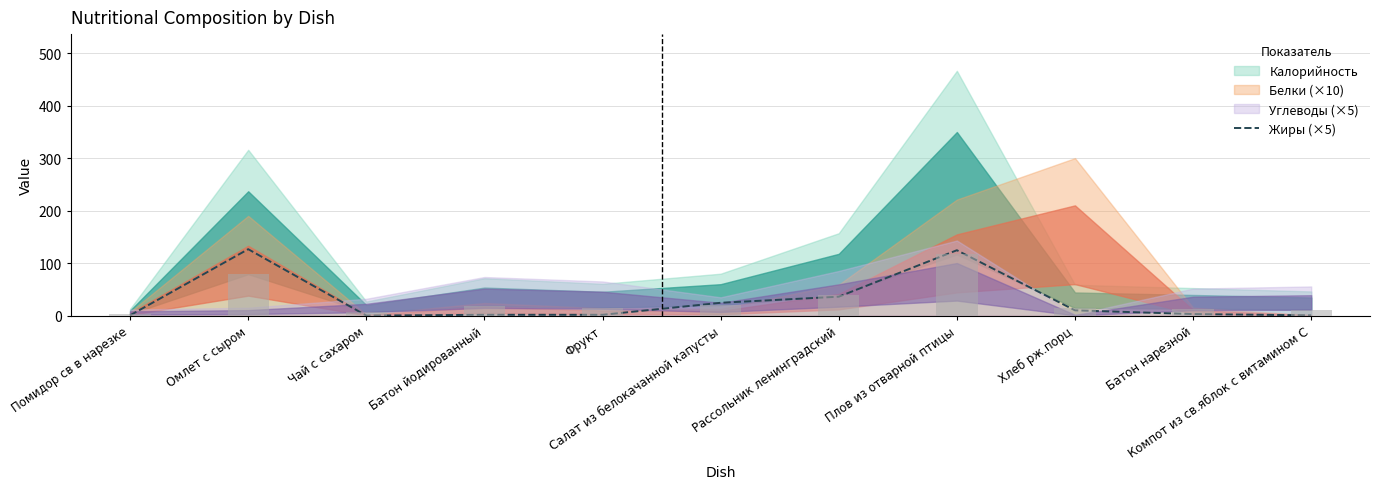

What position from the left is Батон нарезной?

10